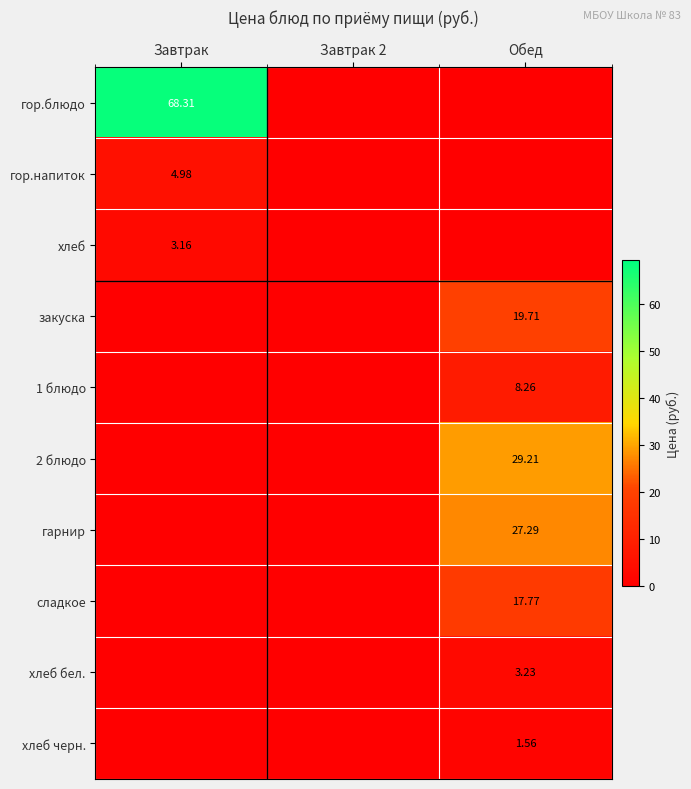

True or false: закуска has a value of 8.5 at Завтрак 2.

False